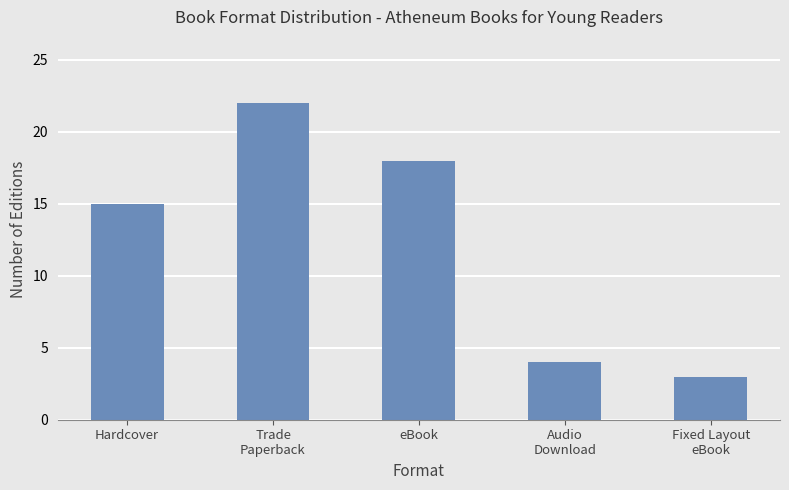

Count the number of data series in this chart.

1